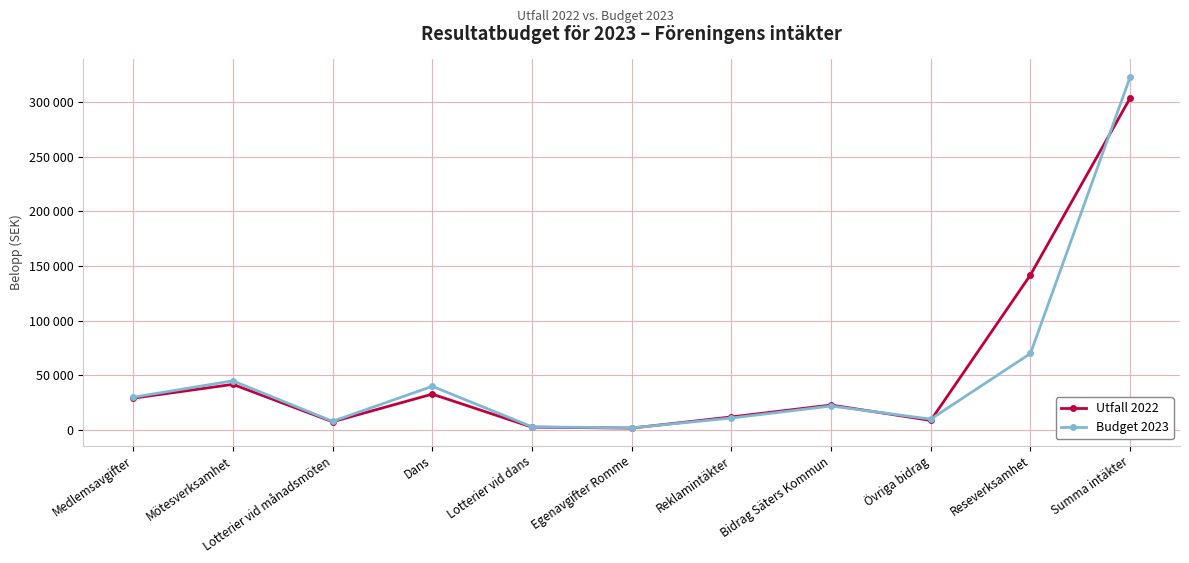

Where do Budget 2023 and Utfall 2022 first cross each other?

Egenavgifter Romme and Reklamintäkter